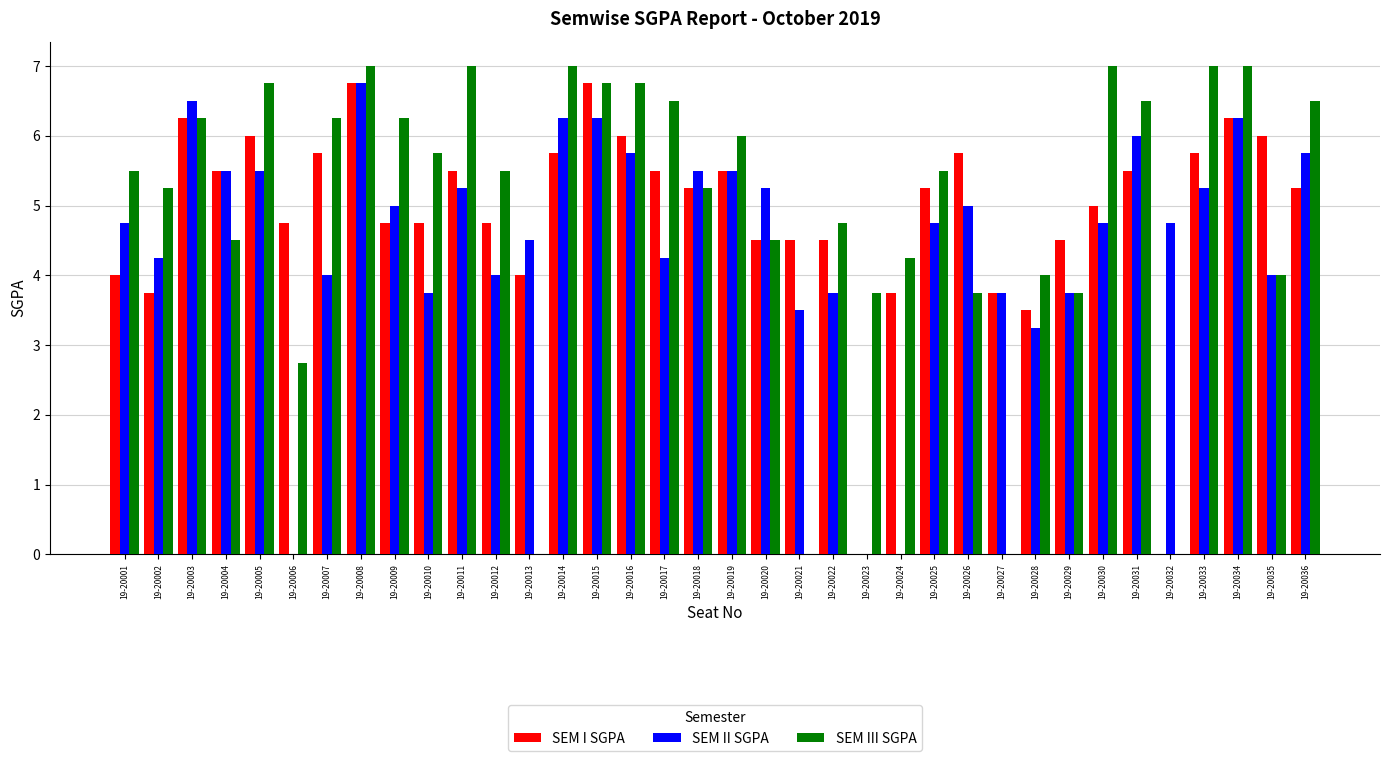

Between 19-20007 and 19-20033, which series saw the biggest shift?

SEM II SGPA